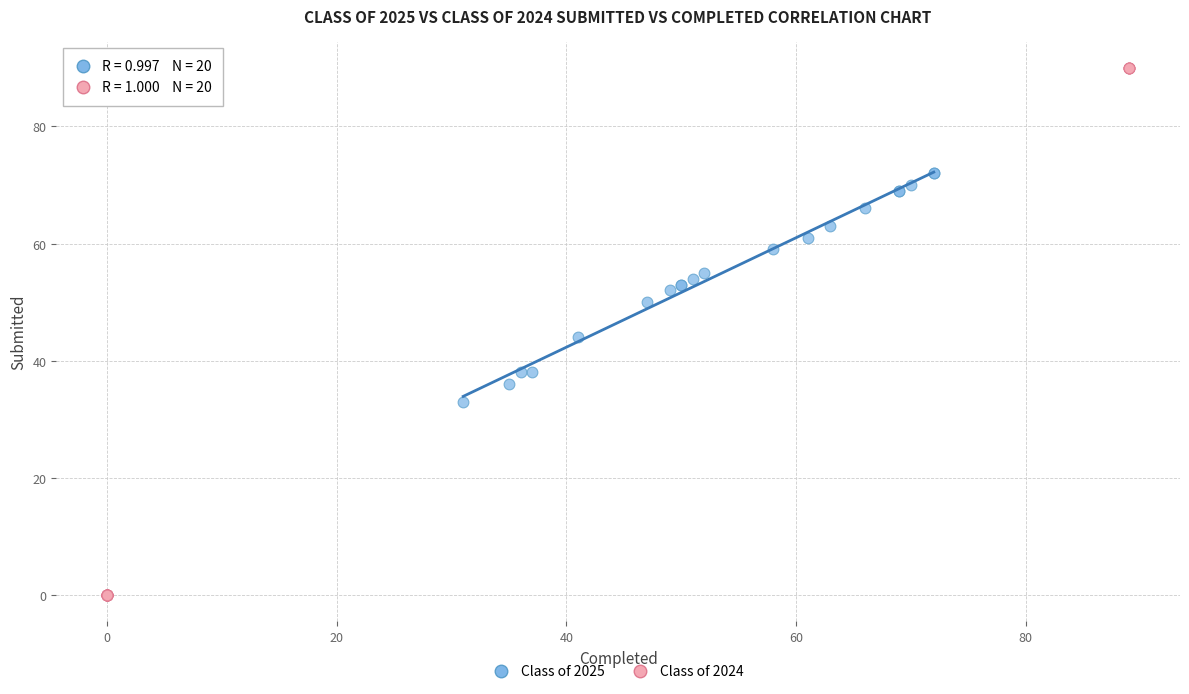

Which series reaches the maximum Y coordinate?

Class of 2024